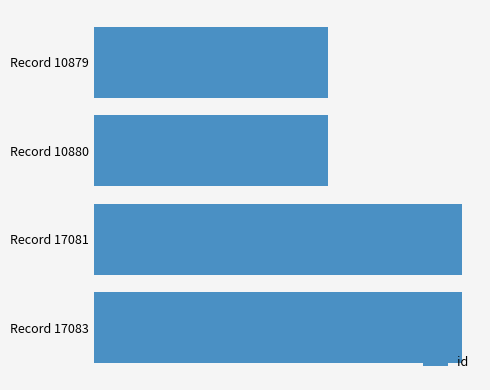

What is the smallest value displayed?

10879